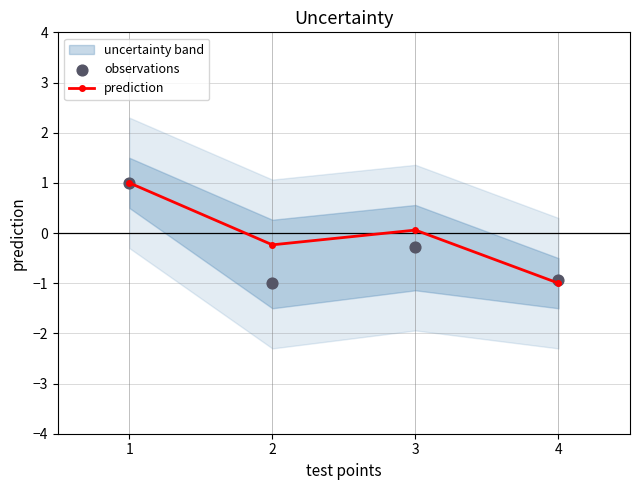

At how many categories does at least one series exceed 0?

2